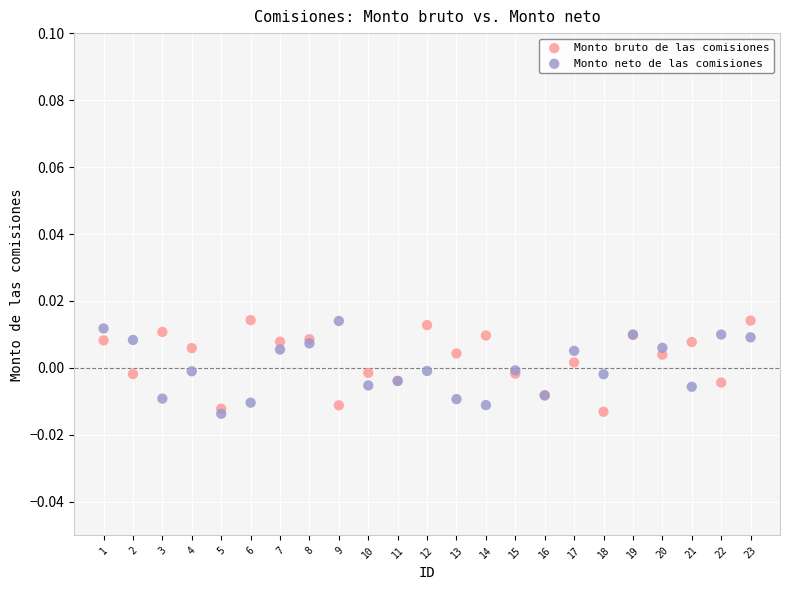

What is the X range (max minus min) for the scatter plot?

22.0